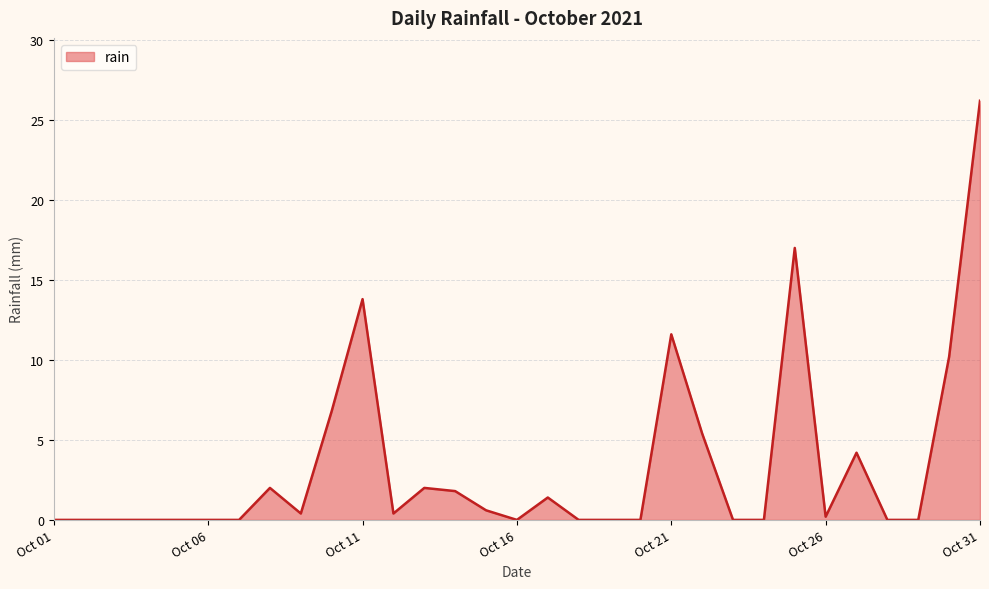

What is the difference between the maximum and minimum values?

26.2